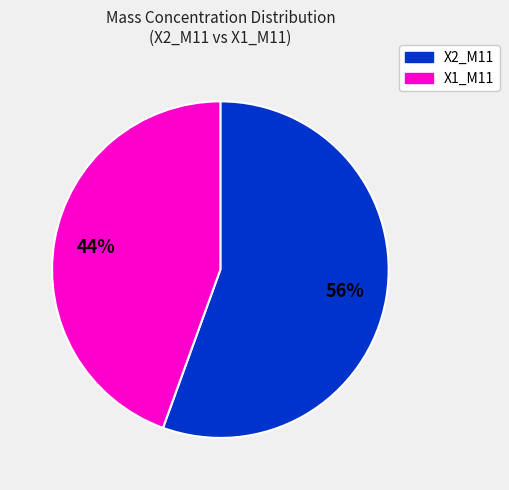

True or false: X1_M11 accounts for 44% of the total.

True